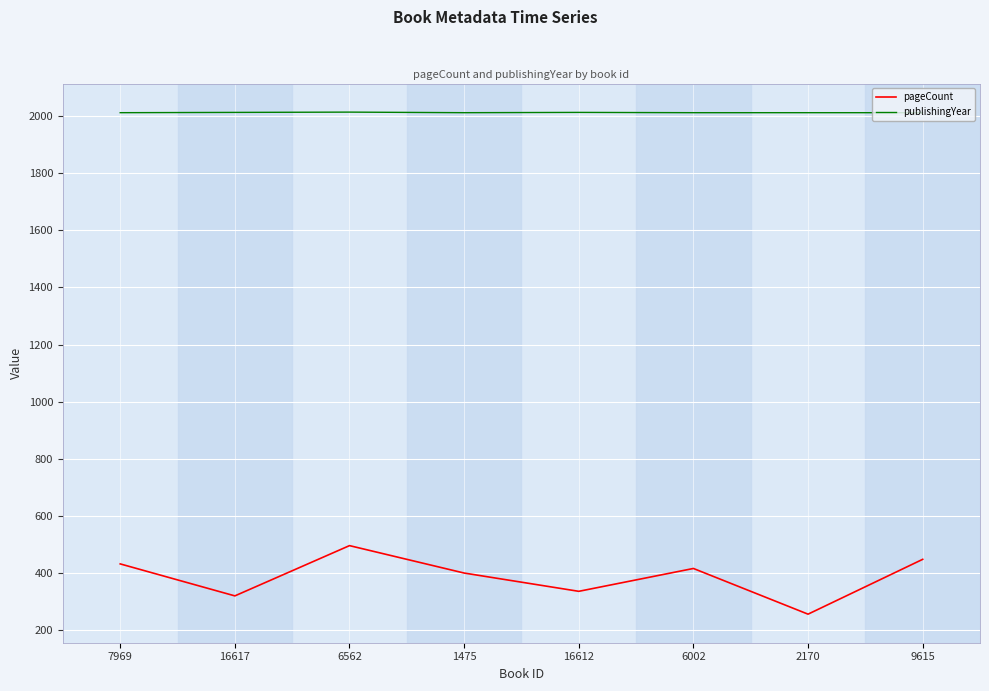

What is the difference between the maximum and minimum values in the pageCount series?

240